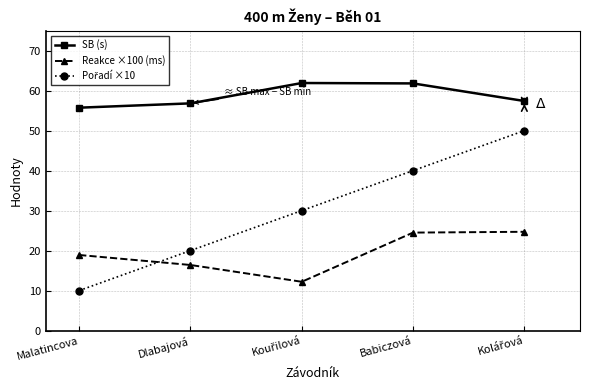

At how many categories does at least one series exceed 21?

5